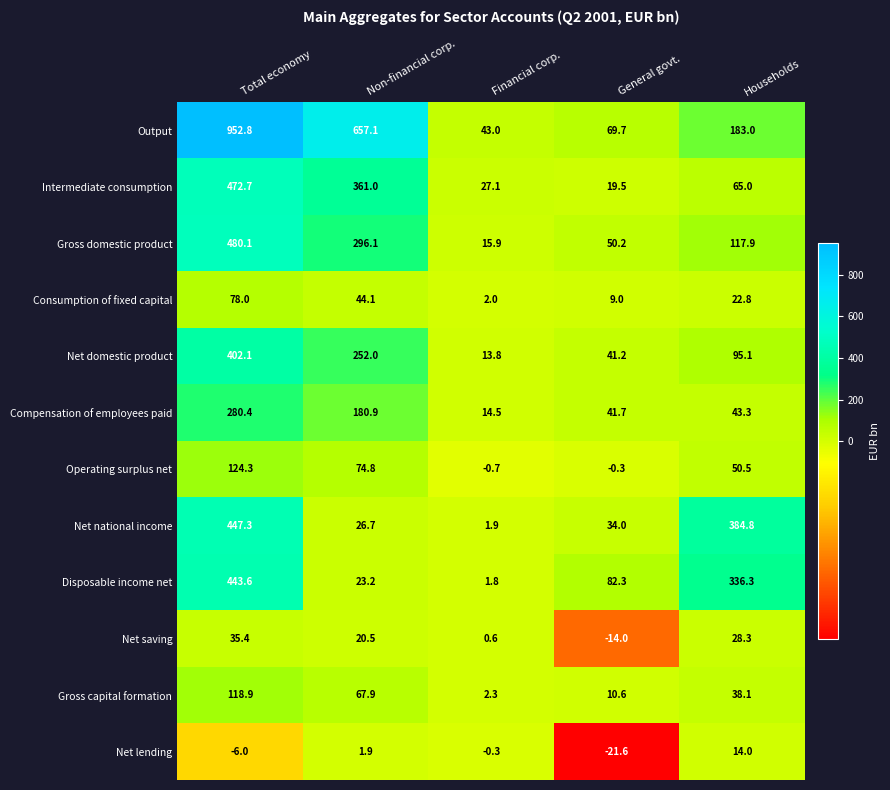

At which category is the sum across all series the highest?

Total economy